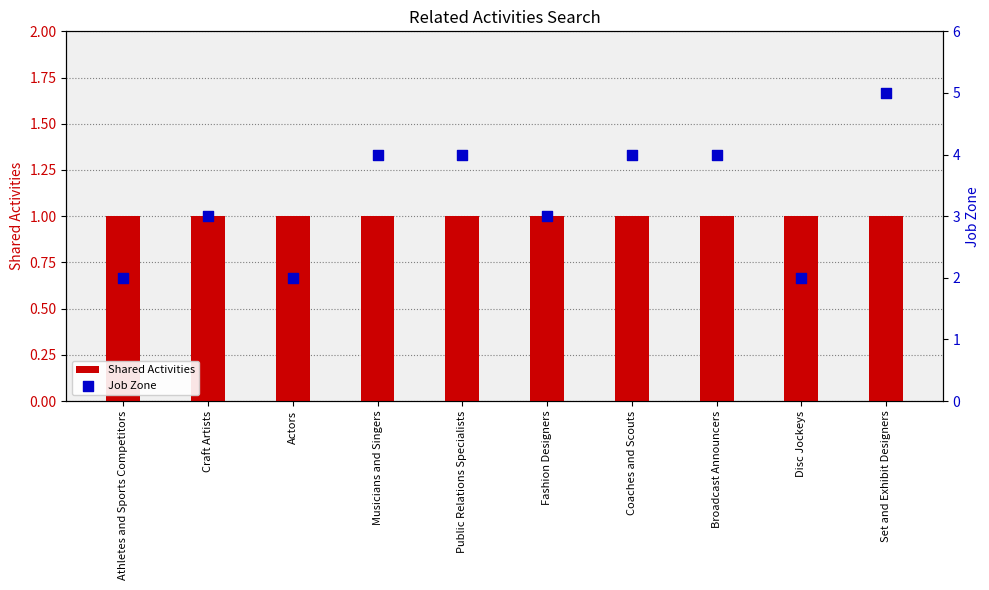

At how many categories does at least one series exceed 2?

7